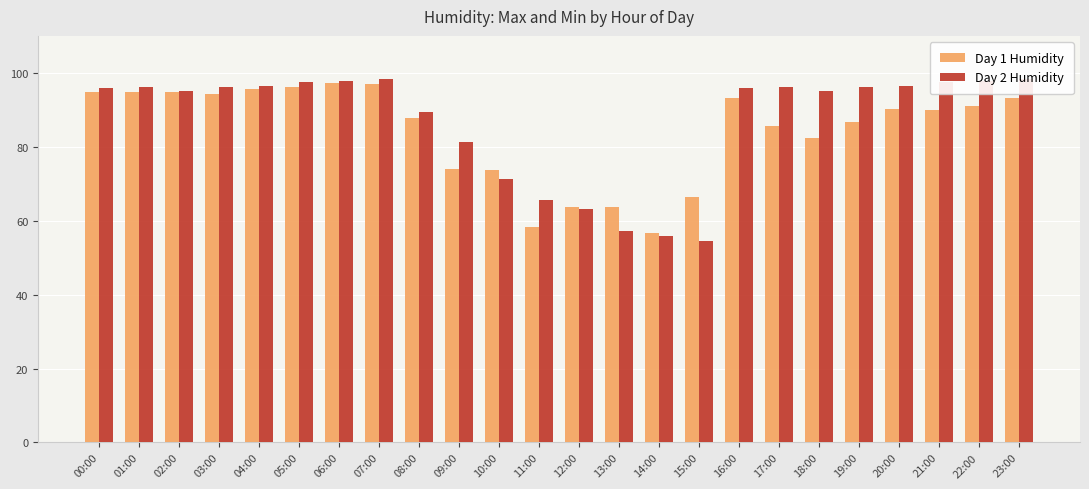

How many distinct data groups are displayed?

2